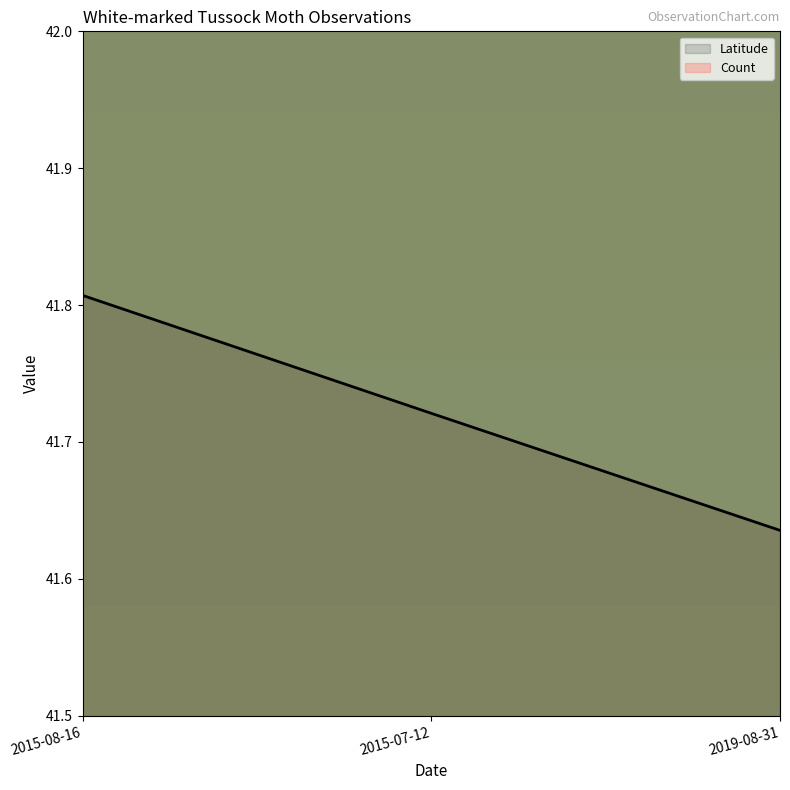

What is the total value across all series at 2019-08-31?

84.6